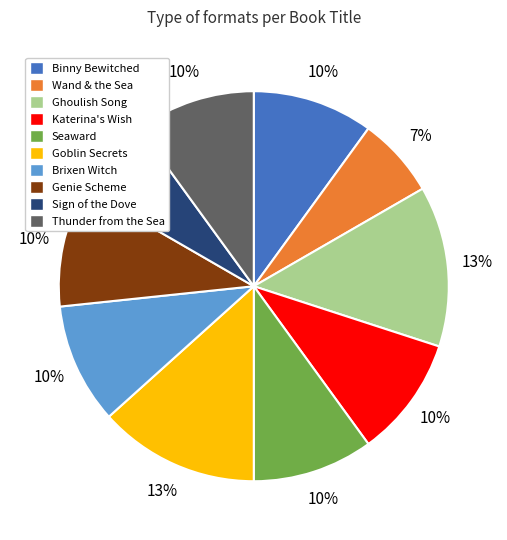

The Katerina's Wish slice represents 10% of the pie. True or false?

True